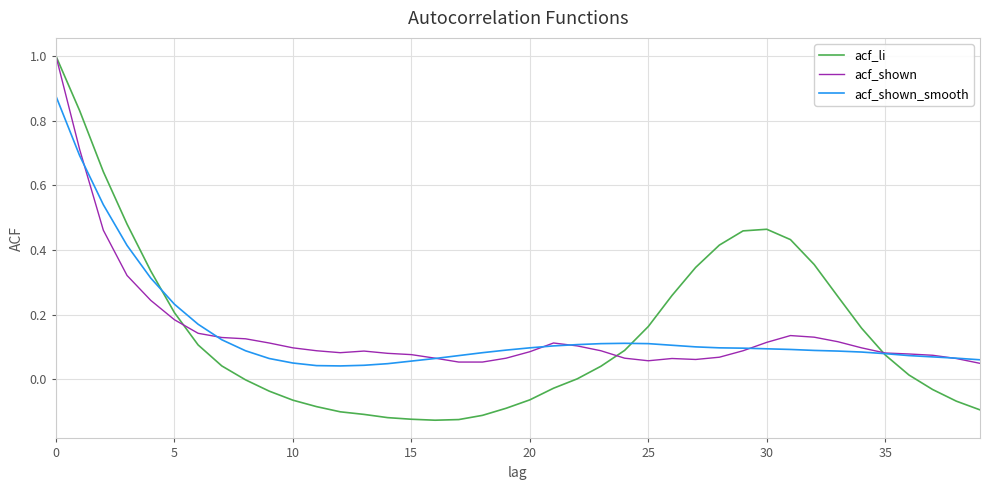

Which series has the largest range (max minus min)?

acf_li